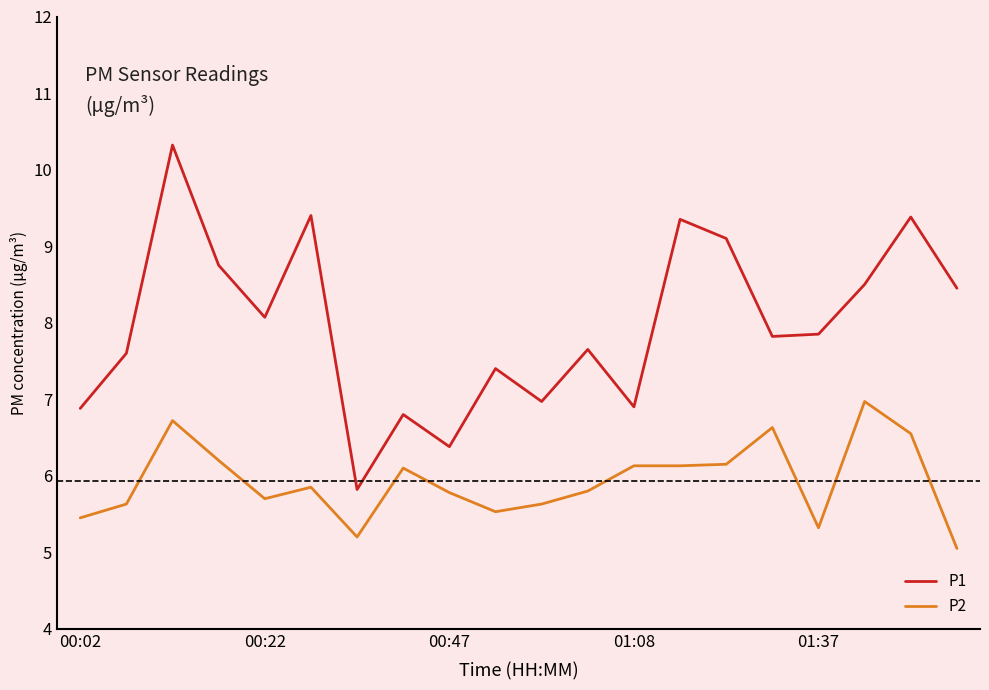

Rank the series by their maximum value, from highest to lowest.

P1, P2